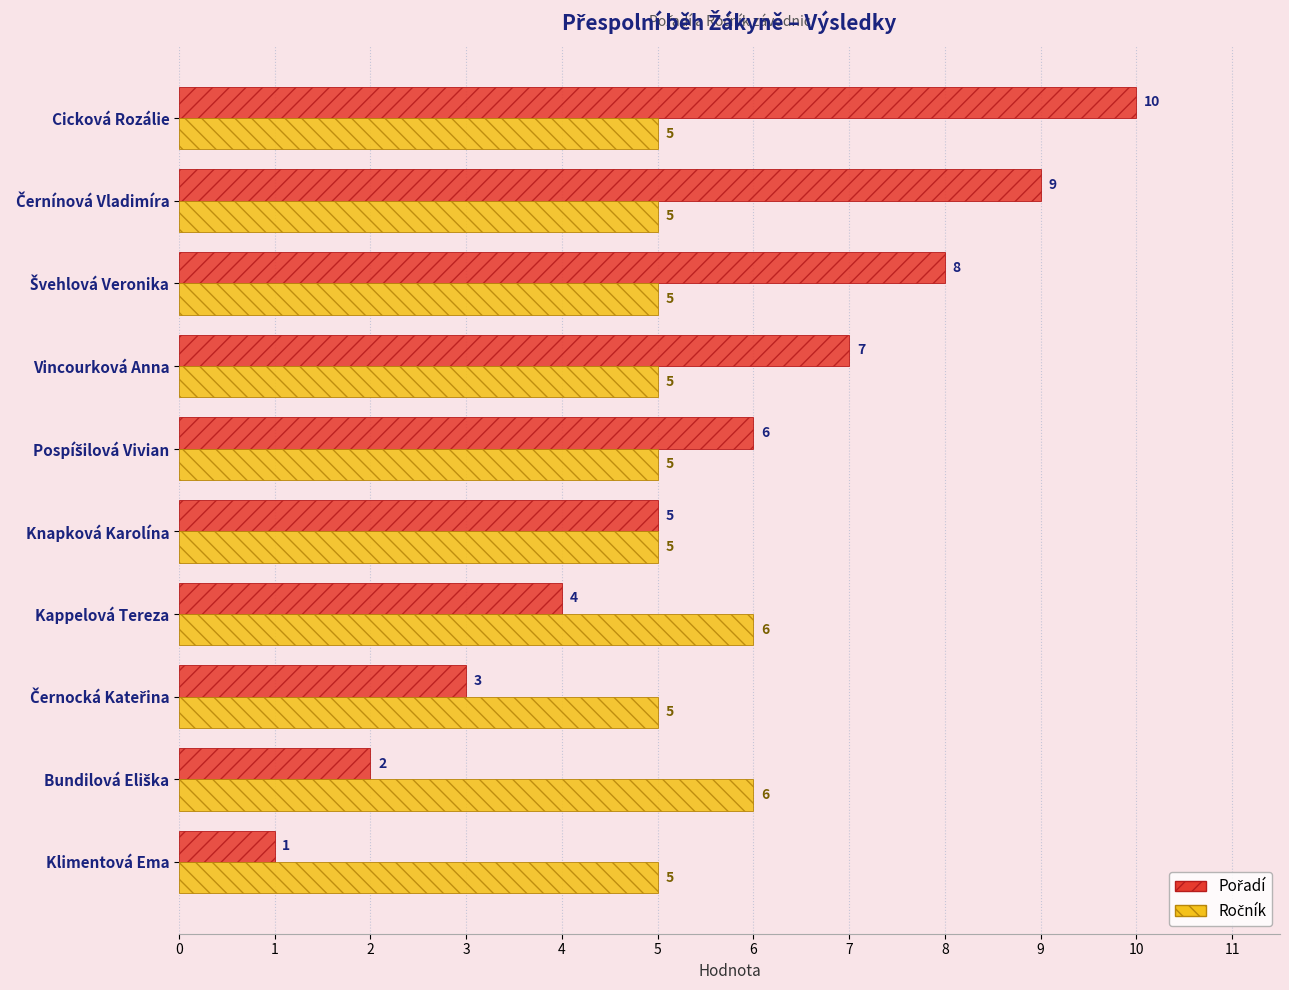

At how many categories does at least one series exceed 4?

10